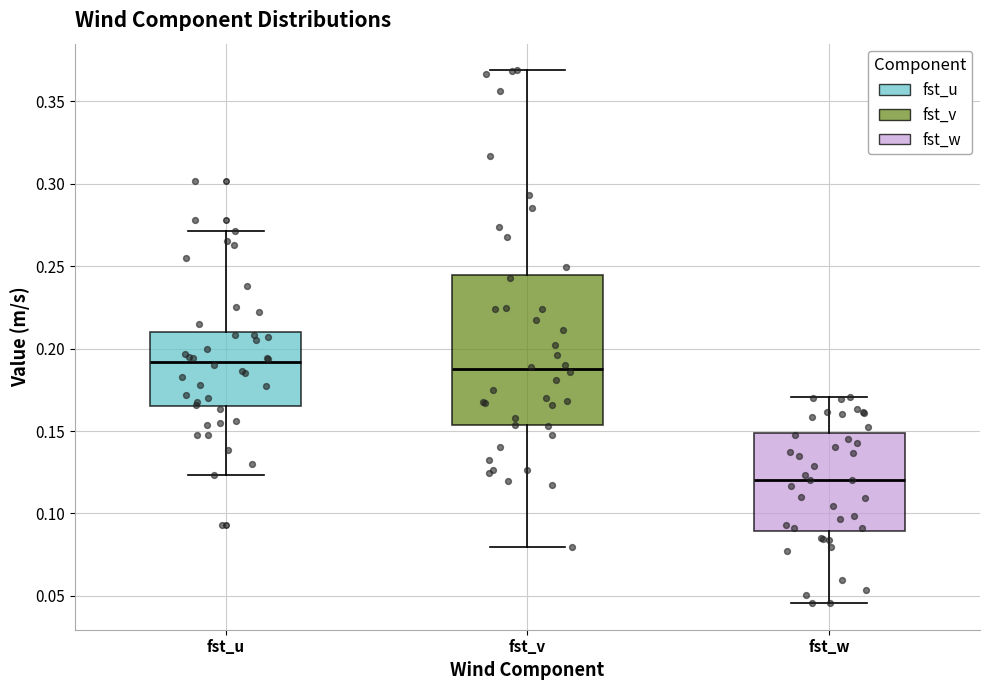

Where does the upper whisker of the box for fst_v end on the y-axis? The values are not printed on the chart, so give them approximately, as read against the axis.

0.370